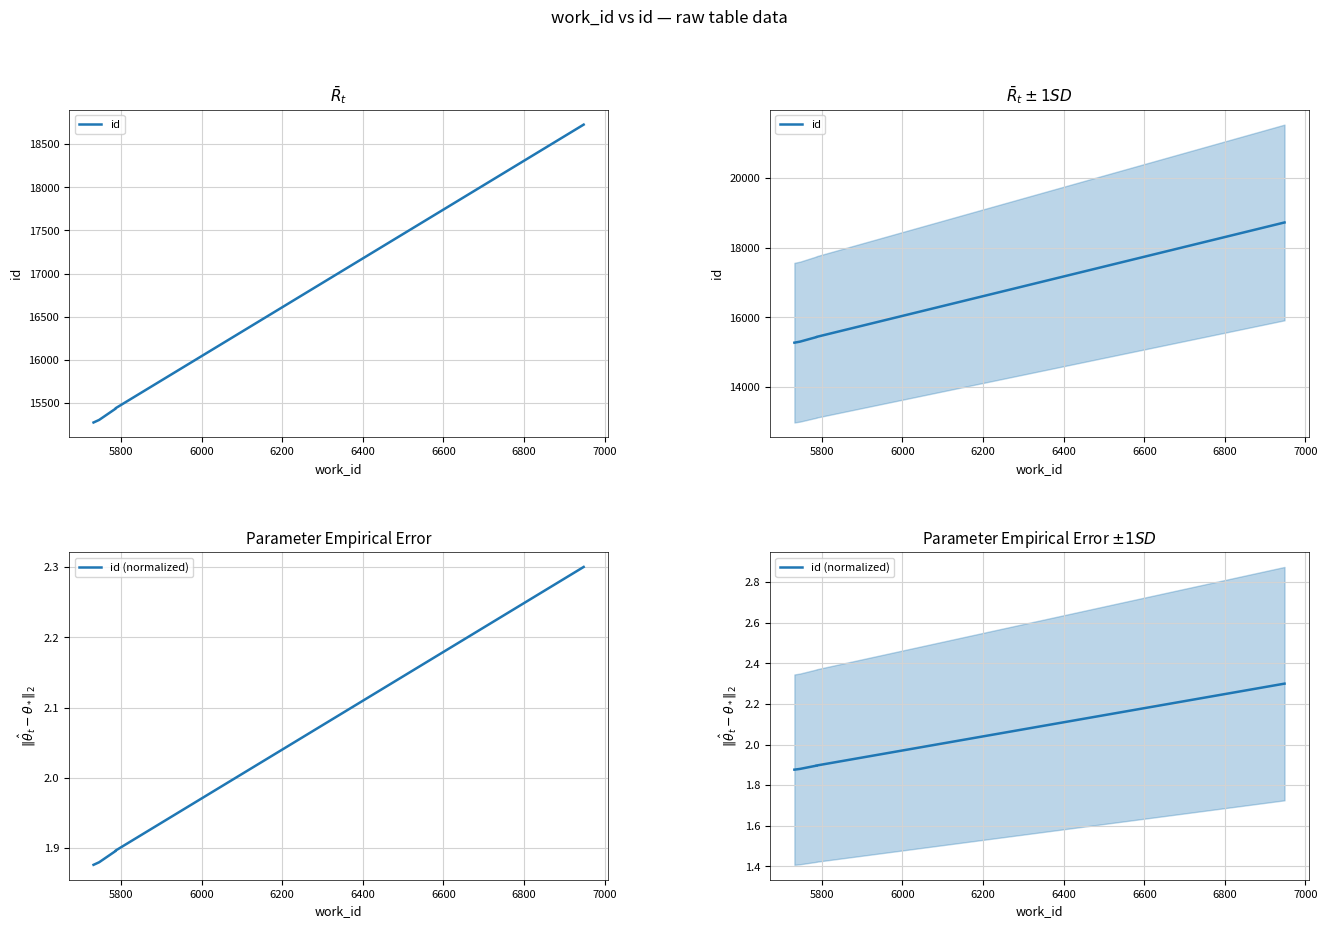

Is the value of id (normalized) at 5600 greater than the value of id at 5600?

No